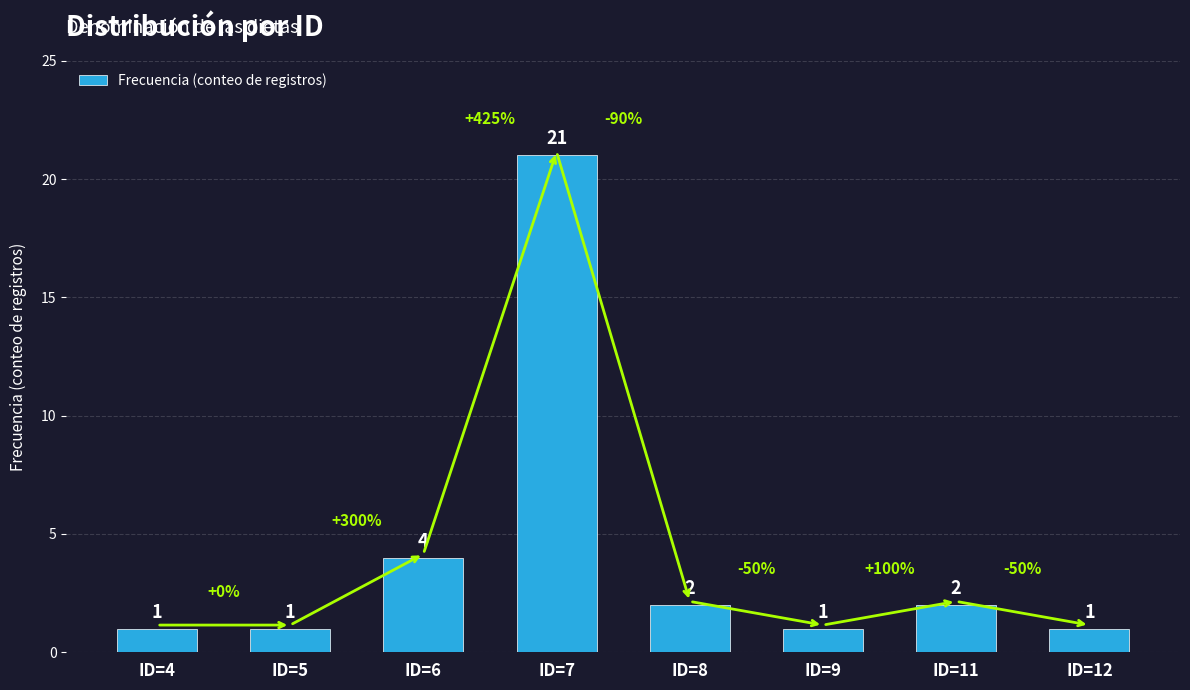

The value at ID=12 is 1. True or false?

True